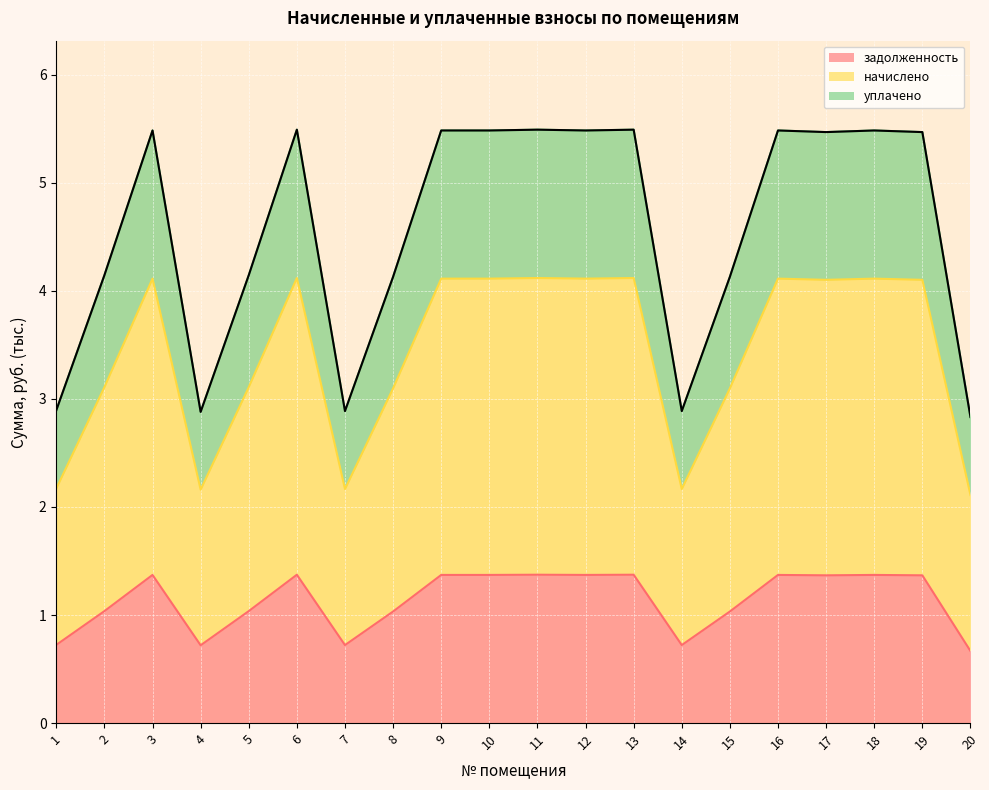

What is the value of the задолженность point at the 6th from the left?

1.4